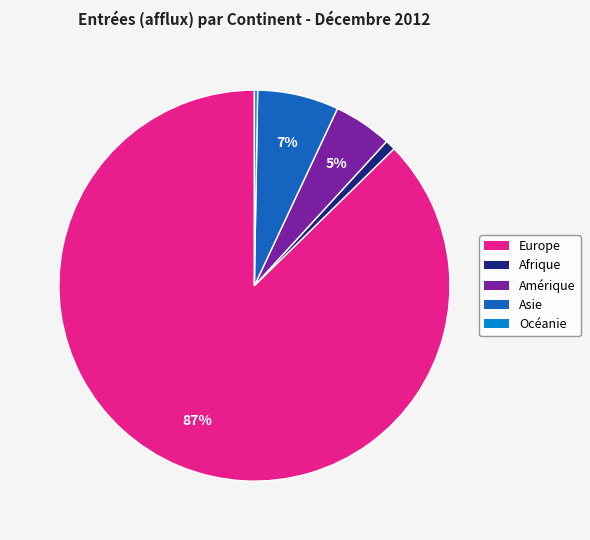

Does any single category account for the majority?

Yes